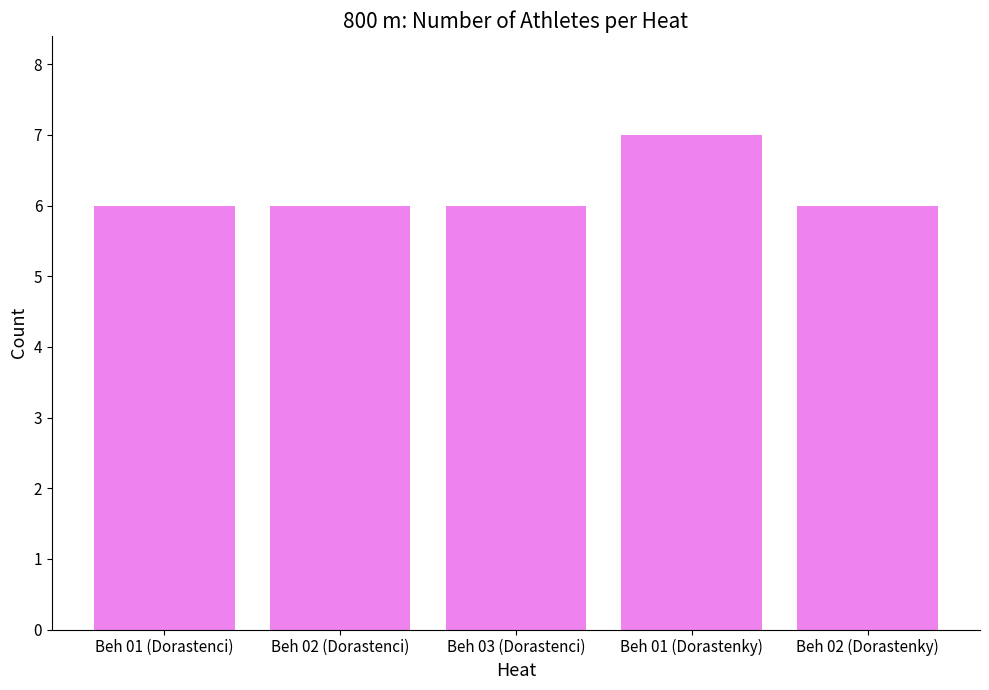

How many bars are there in total?

5